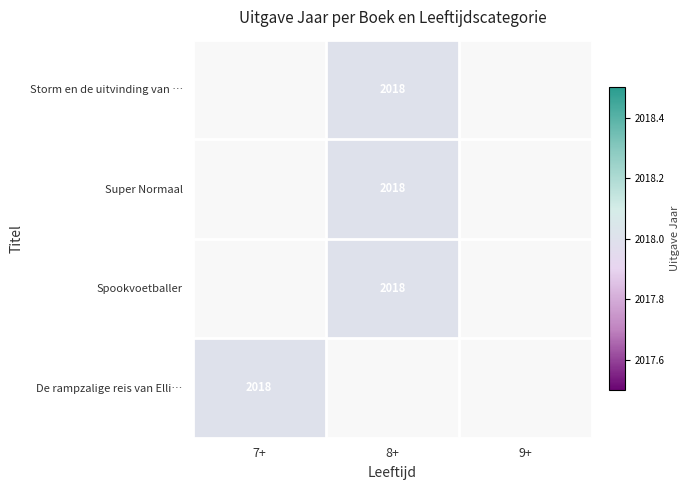

List the series in order of their overall mean, highest first.

Storm en de uitvinding van …, Super Normaal, Spookvoetballer, De rampzalige reis van Elli…